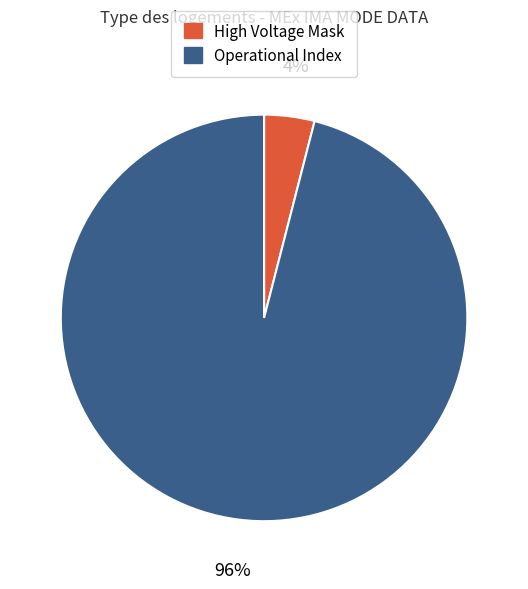

Count the number of slices in the pie.

2